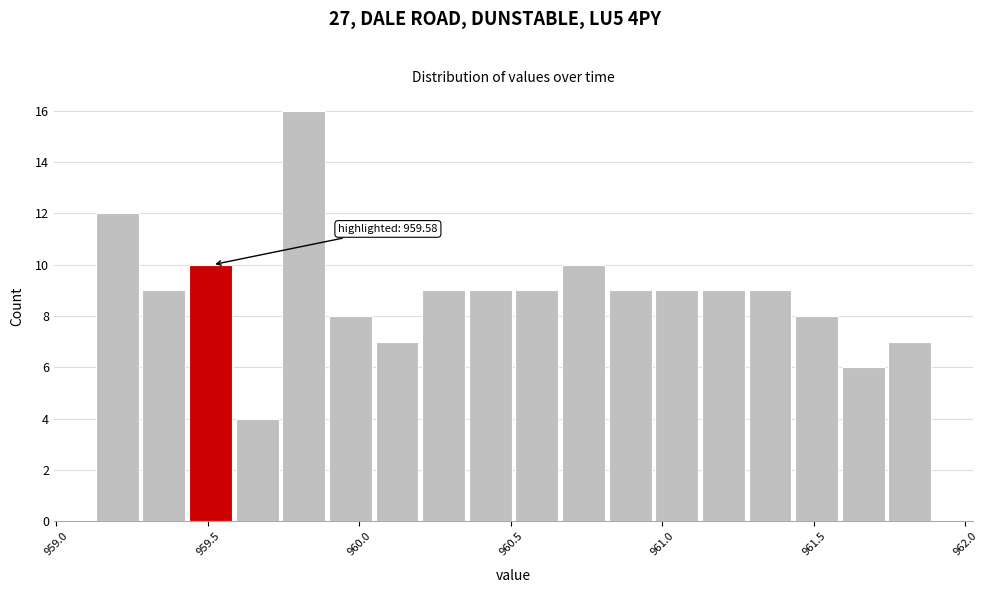

Around what value on the x-axis is the tallest bar? Give the approximate position of its centre, as read against the axis.

959.80